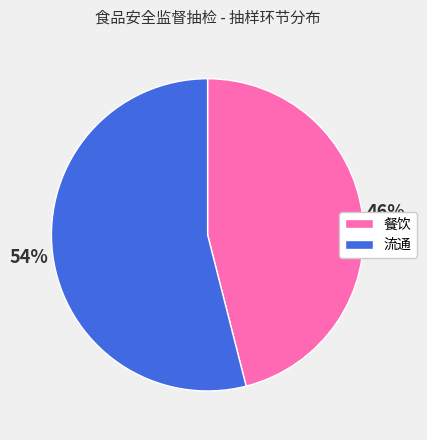

To the nearest percent, what is the difference between the largest and smallest slice percentages?

8%